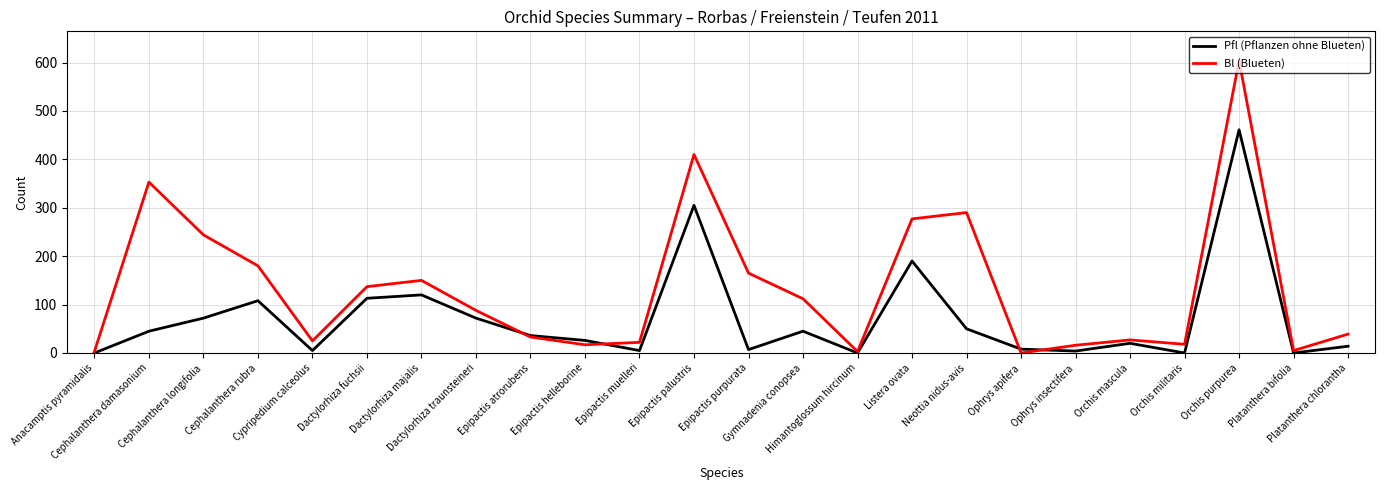

What are all the series names shown in the legend?

Pfl (Pflanzen ohne Blueten), Bl (Blueten)